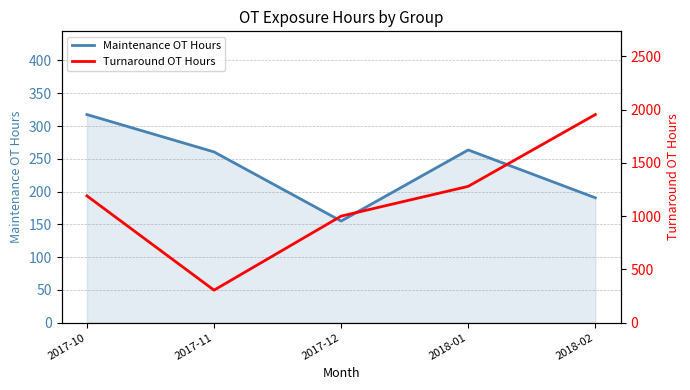

What is the label of the 4th point from the left?

2018-01